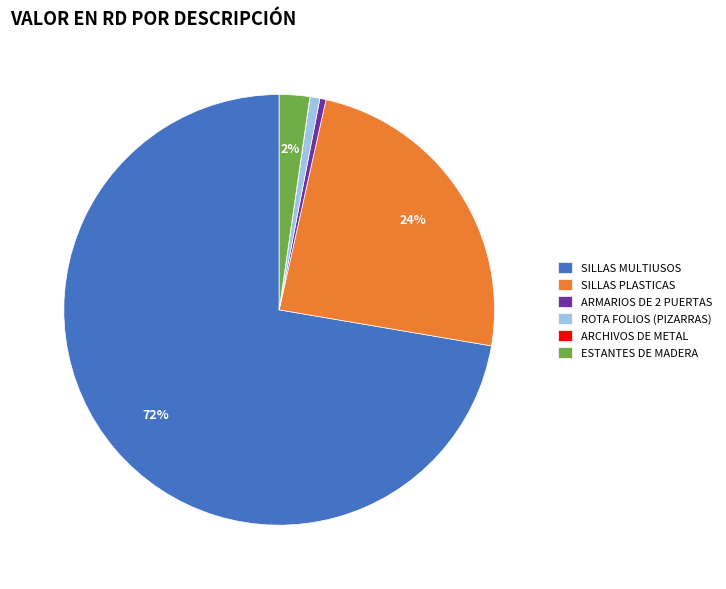

Combined, do SILLAS MULTIUSOS and ESTANTES DE MADERA account for over 50%?

Yes